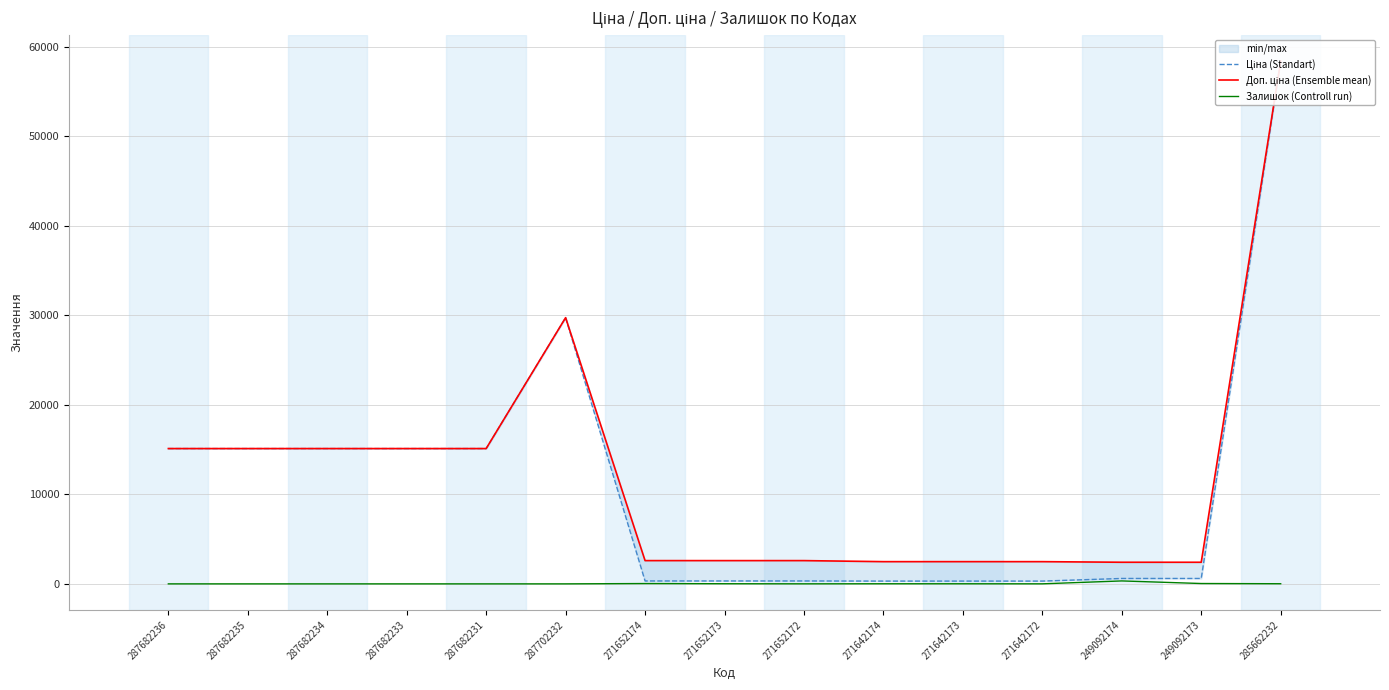

What is the label of the 10th point from the right?

287702232